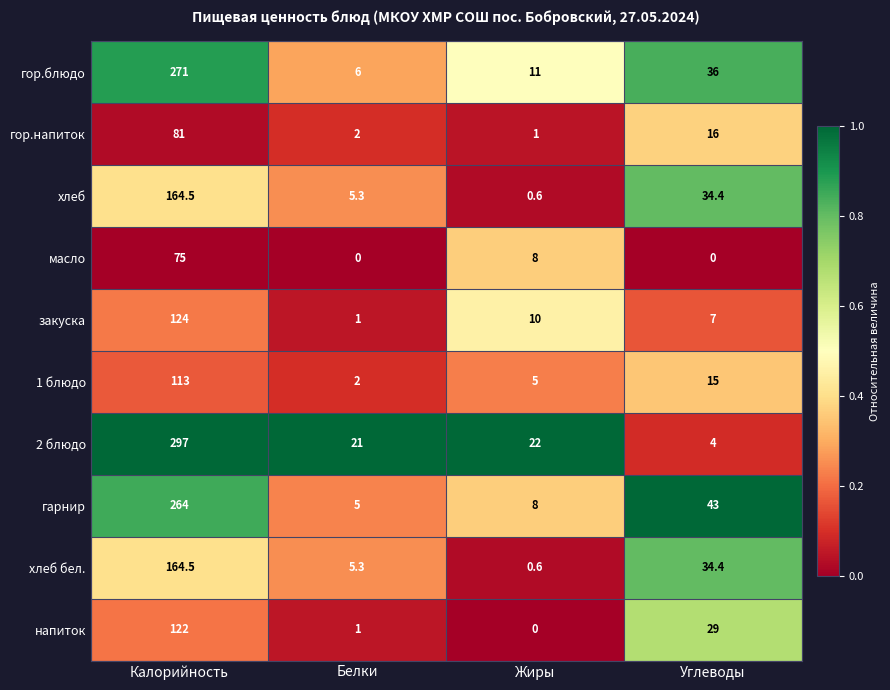

At which category does the chart reach its peak across all series?

Калорийность